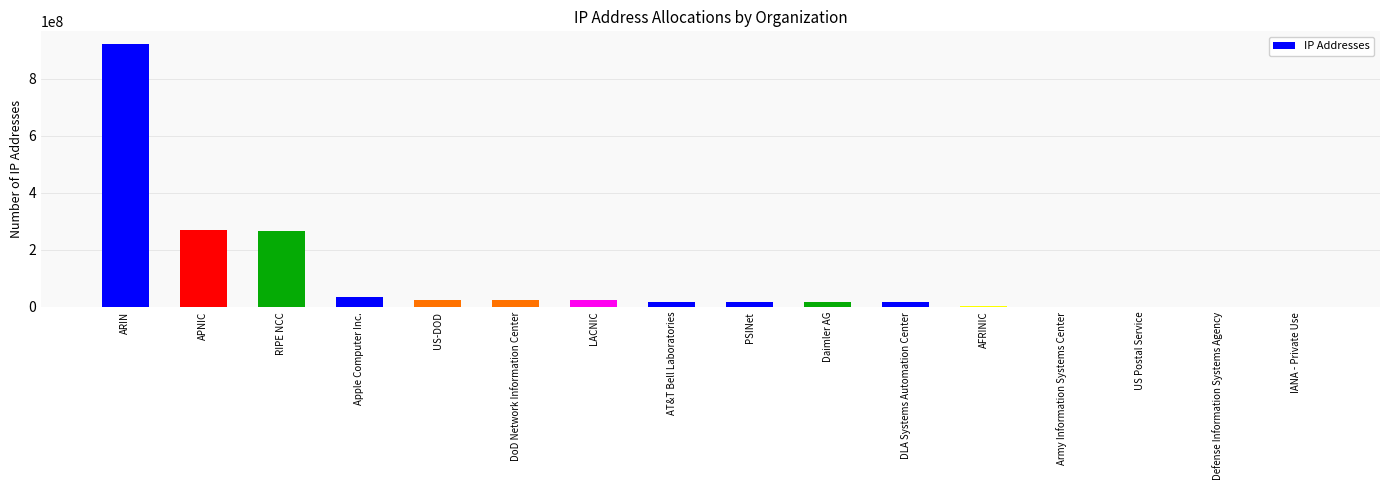

What is the change in value from Apple Computer Inc. to IANA - Private Use?

-35653887